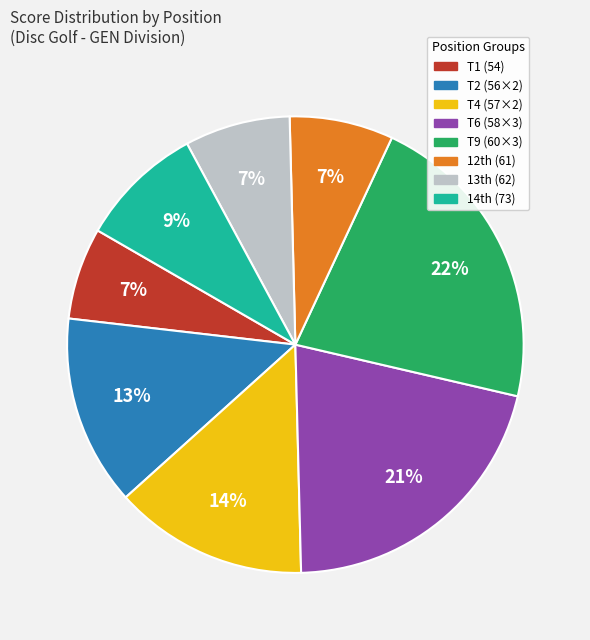

To the nearest percent, what is the difference between the largest and smallest slice percentages?

15%